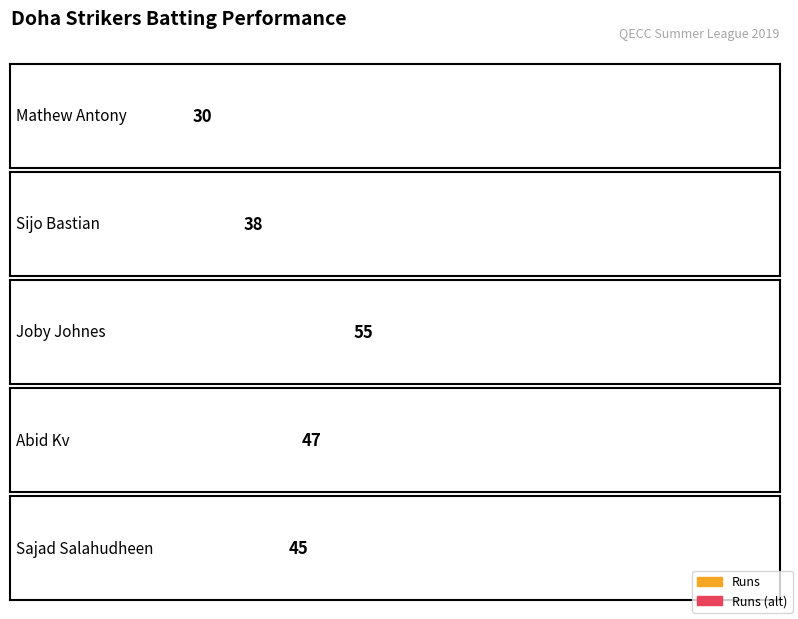

What is the total value across all series at Sajad Salahudheen?

66